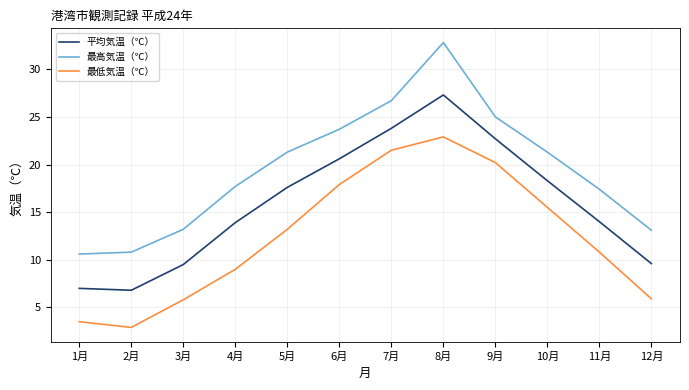

Is it true that 最低気温（℃） equals 10.8 at 11月?

True